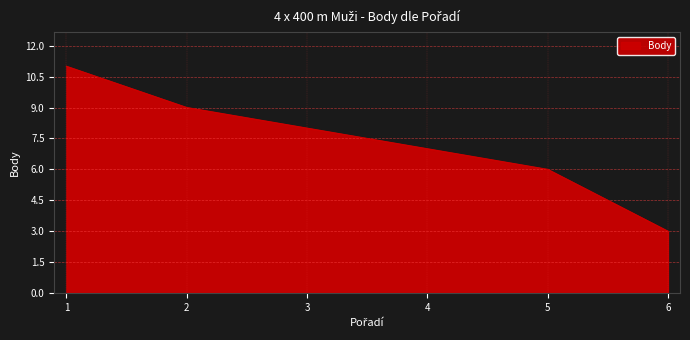

List the labels in order of value, largest first.

1, 2, 3, 4, 5, 6